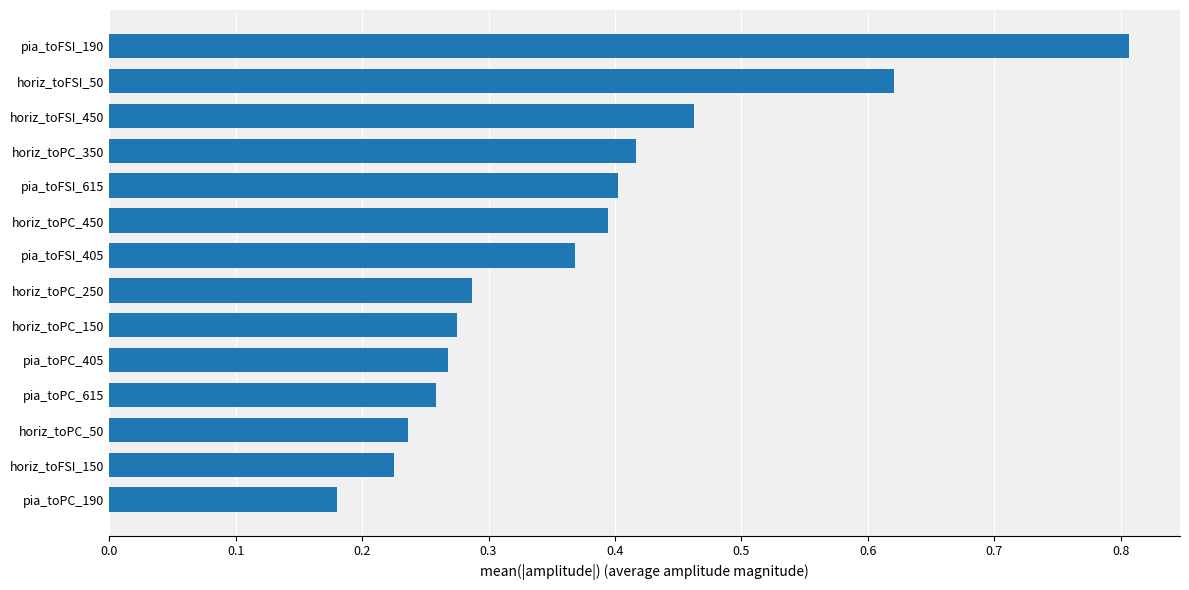

What is the change in value from horiz_toPC_250 to pia_toFSI_615?

+0.1